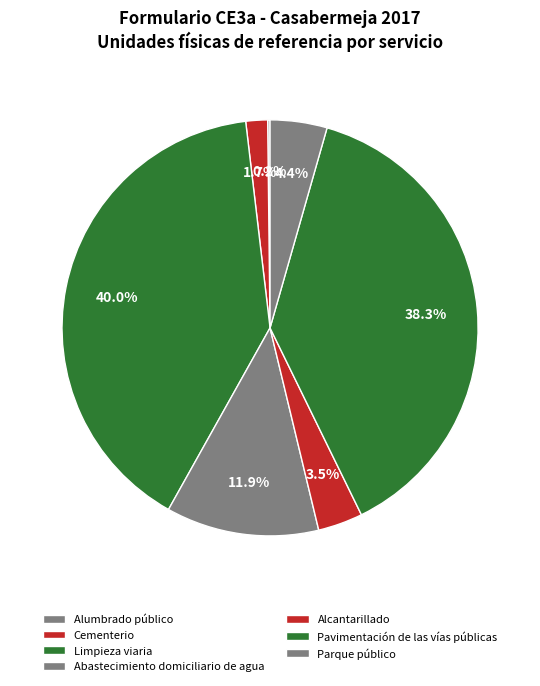

Between Pavimentación de las vías públicas and Abastecimiento domiciliario de agua, which is larger?

Pavimentación de las vías públicas